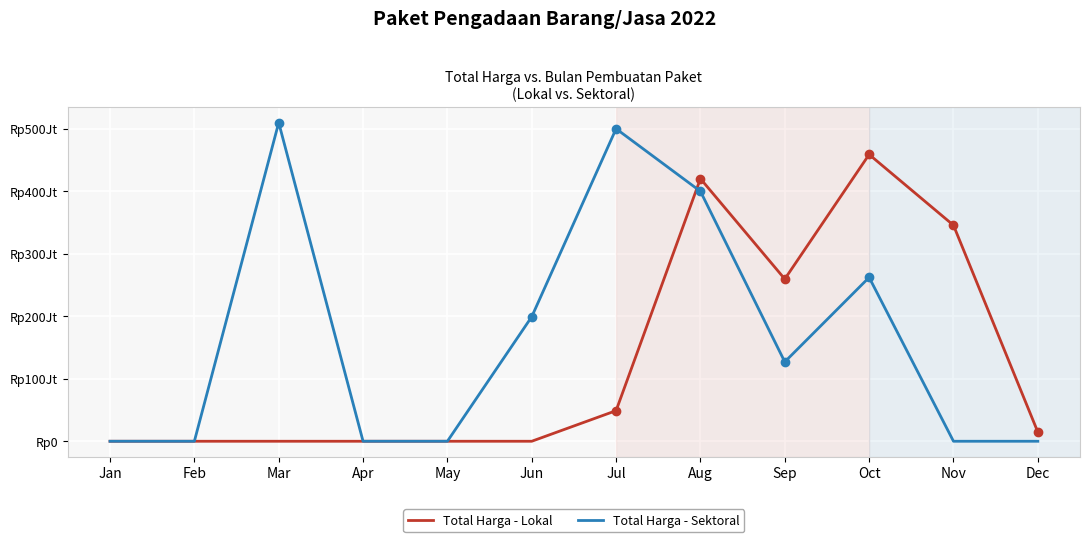

What are all the series names shown in the legend?

Total Harga - Lokal, Total Harga - Sektoral